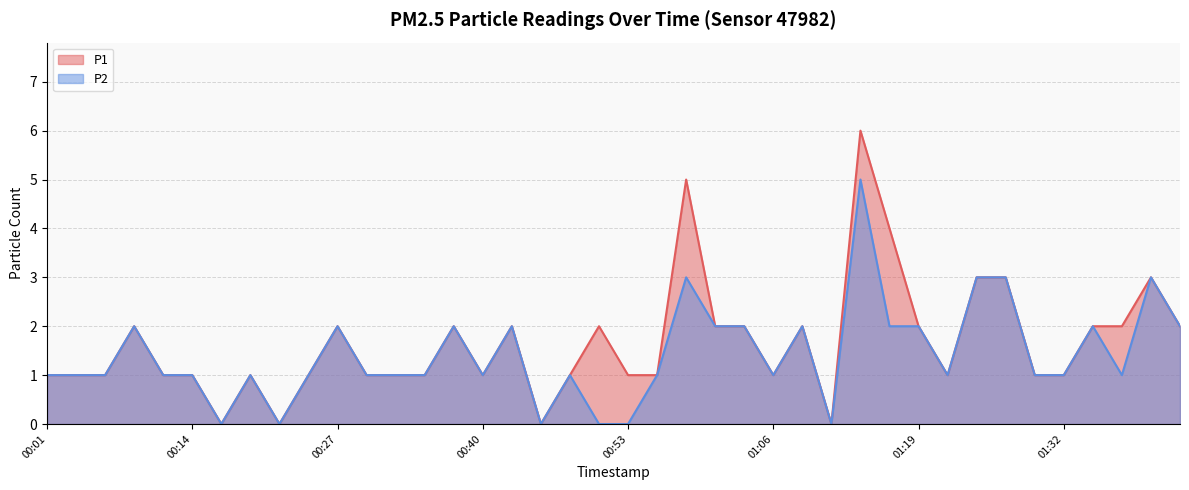

Reading left to right, list all the values displayed in this chart.

P1: 00:01=1	00:04=1	00:07=1	00:09=2	00:12=1	00:14=1	00:17=0	00:19=1	00:22=0	00:24=1	00:27=2	00:30=1	00:32=1	00:35=1	00:37=2	00:40=1	00:42=2	00:45=0	00:48=1	00:50=2	00:53=1	00:56=1	00:58=5	01:01=2	01:03=2	01:06=1	01:08=2	01:11=0	01:14=6	01:16=4	01:19=2	01:21=1	01:24=3	01:27=3	01:29=1	01:32=1	01:35=2	01:37=2	01:40=3	01:42=2
P2: 00:01=1	00:04=1	00:07=1	00:09=2	00:12=1	00:14=1	00:17=0	00:19=1	00:22=0	00:24=1	00:27=2	00:30=1	00:32=1	00:35=1	00:37=2	00:40=1	00:42=2	00:45=0	00:48=1	00:50=0	00:53=0	00:56=1	00:58=3	01:01=2	01:03=2	01:06=1	01:08=2	01:11=0	01:14=5	01:16=2	01:19=2	01:21=1	01:24=3	01:27=3	01:29=1	01:32=1	01:35=2	01:37=1	01:40=3	01:42=2